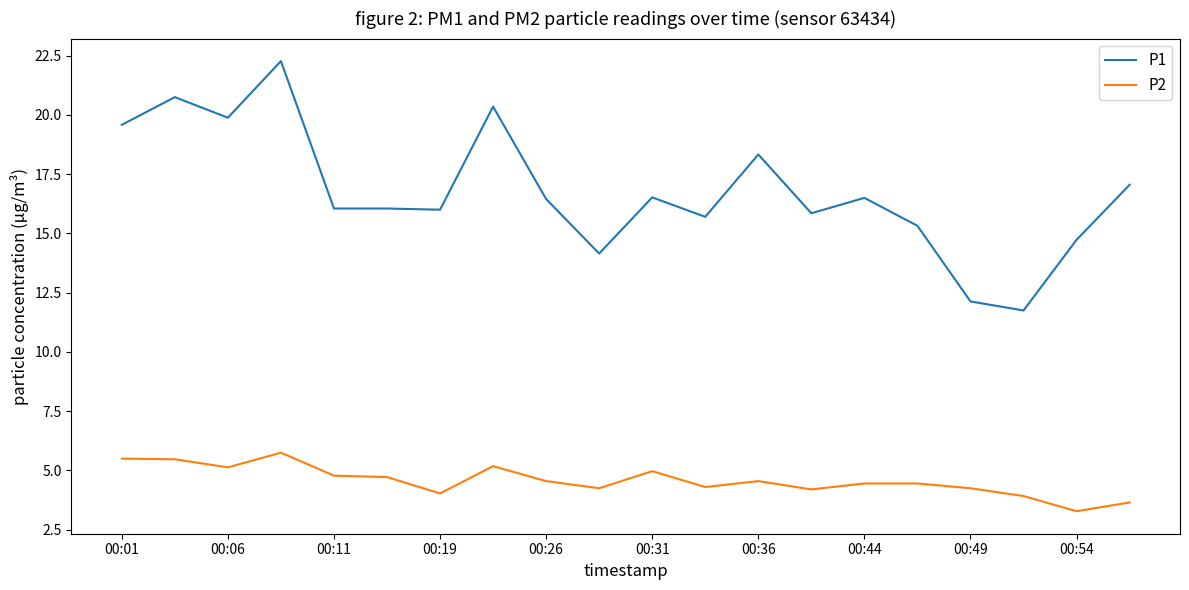

What is the difference between the maximum and minimum values in the P2 series?

2.5